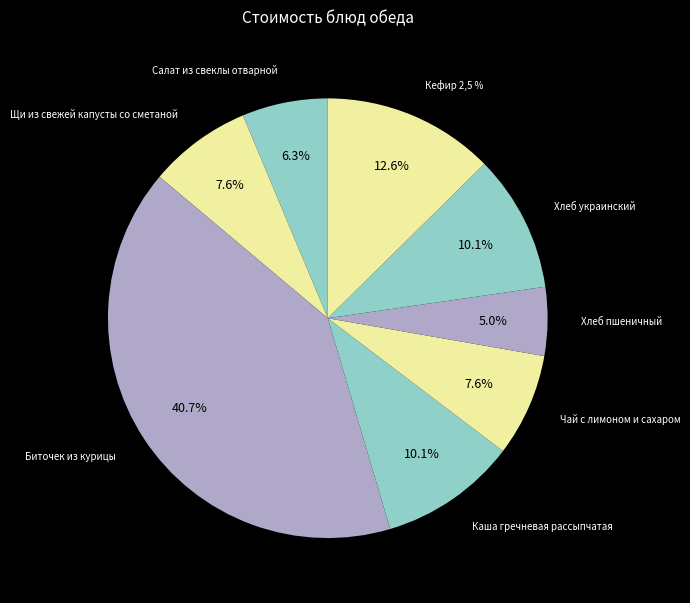

Is it true that Кефир 2,5 % is 24% of the pie?

False